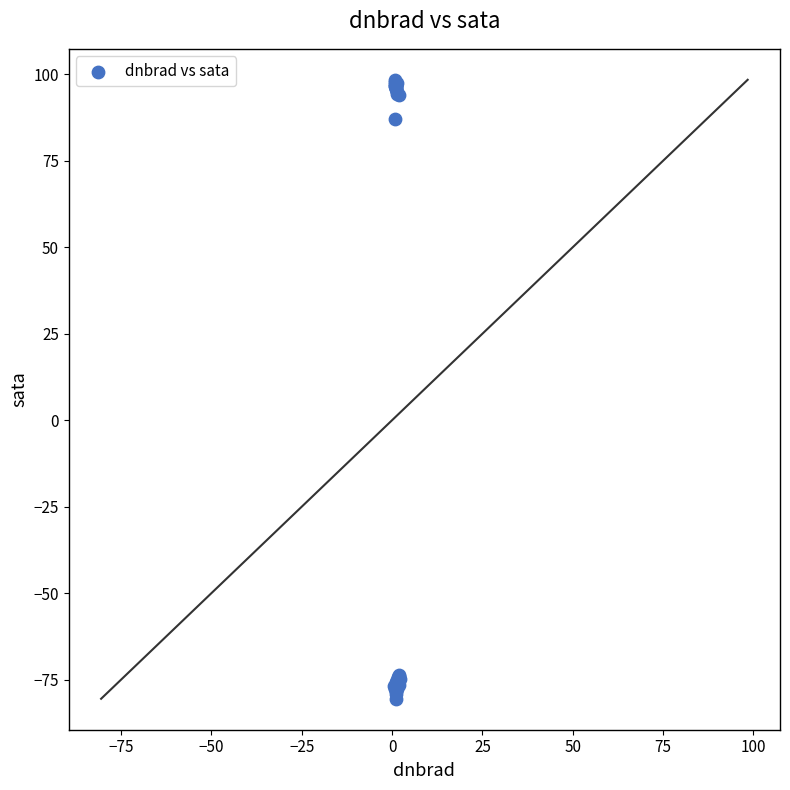

What Y value in the scatter plot is closest to 8?

87.0